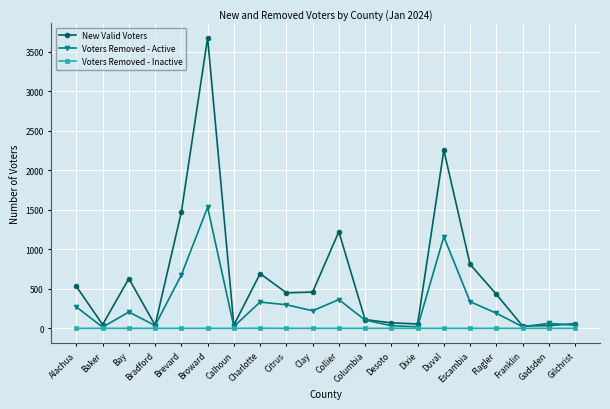

True or false: Voters Removed - Active has more than 0 interior local peaks.

True